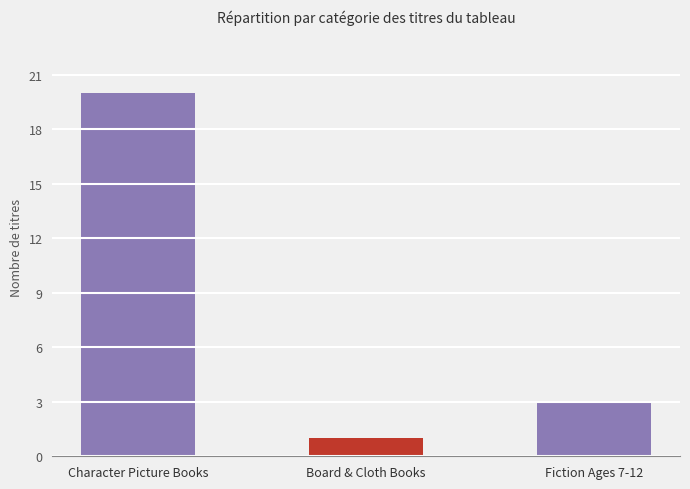

Is it true that the value at Fiction Ages 7-12 is 5?

False